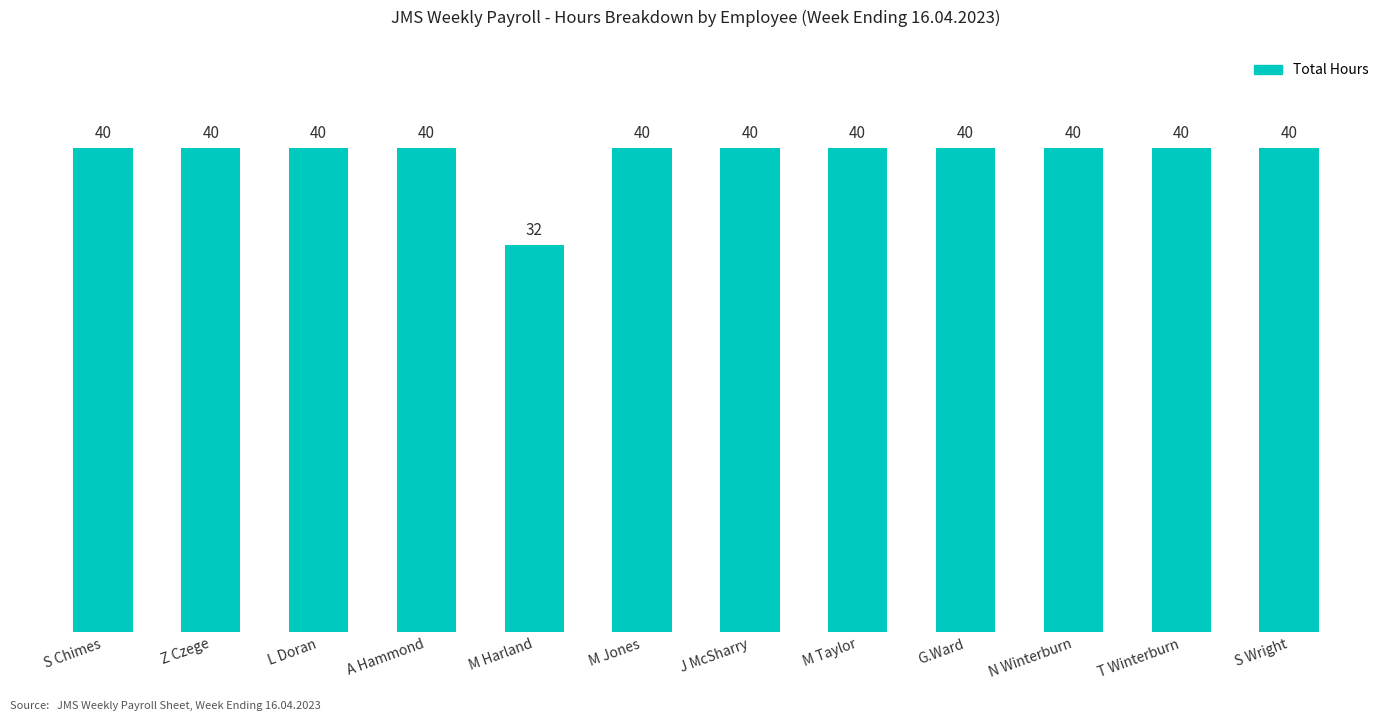

The chart shows a value of 40 at L Doran. True or false?

True